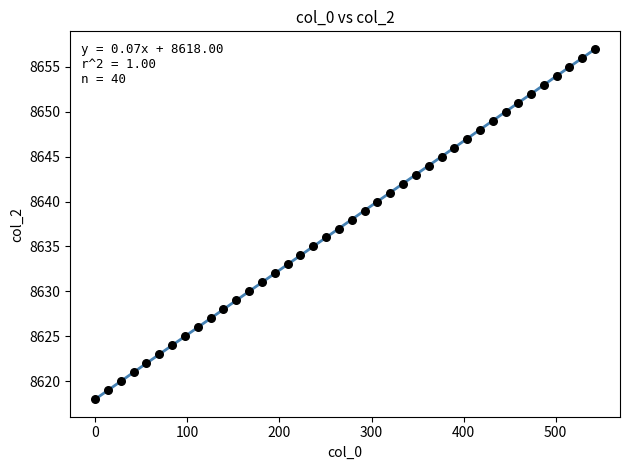

What is the range of Y values (max minus min)?

39